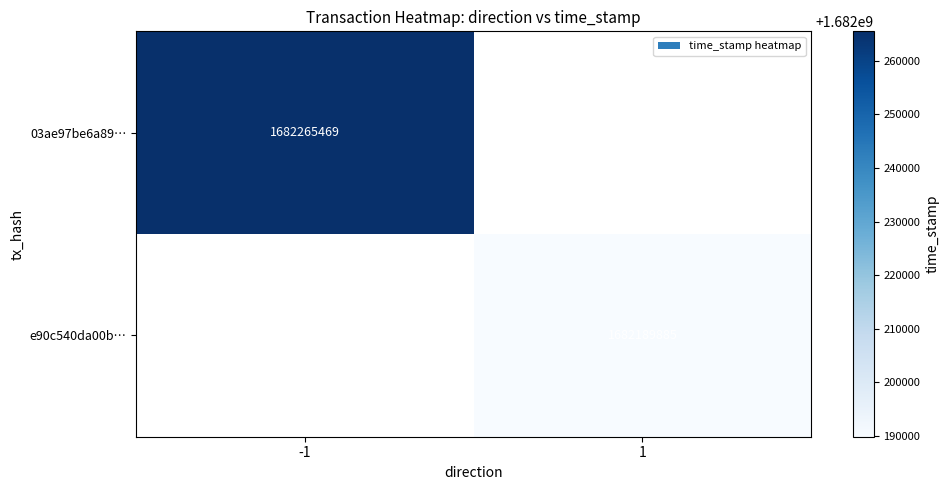

The value of 03ae97be6a89… at -1 is 1096580584. True or false?

False